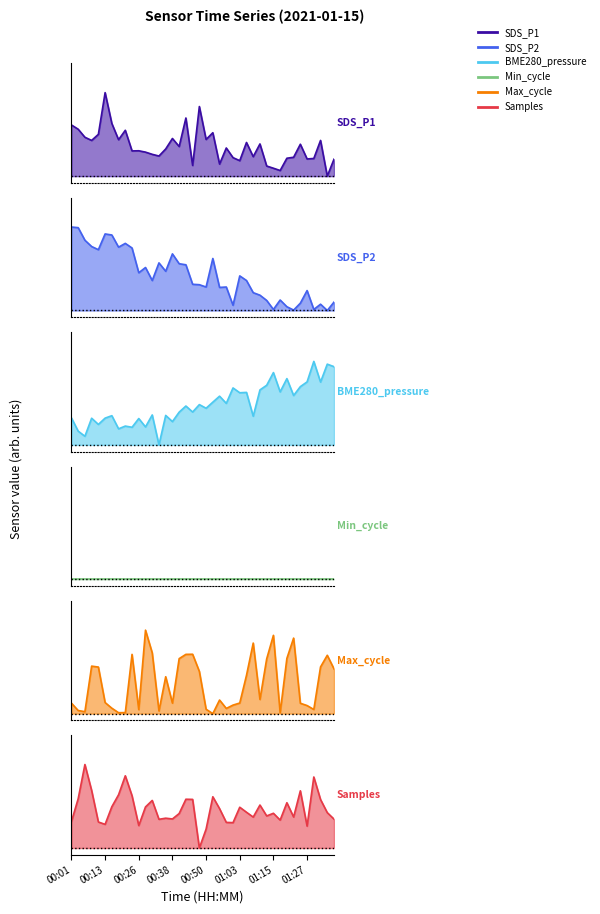

Between 00:18 and 01:08, which series saw the biggest shift?

Max_cycle